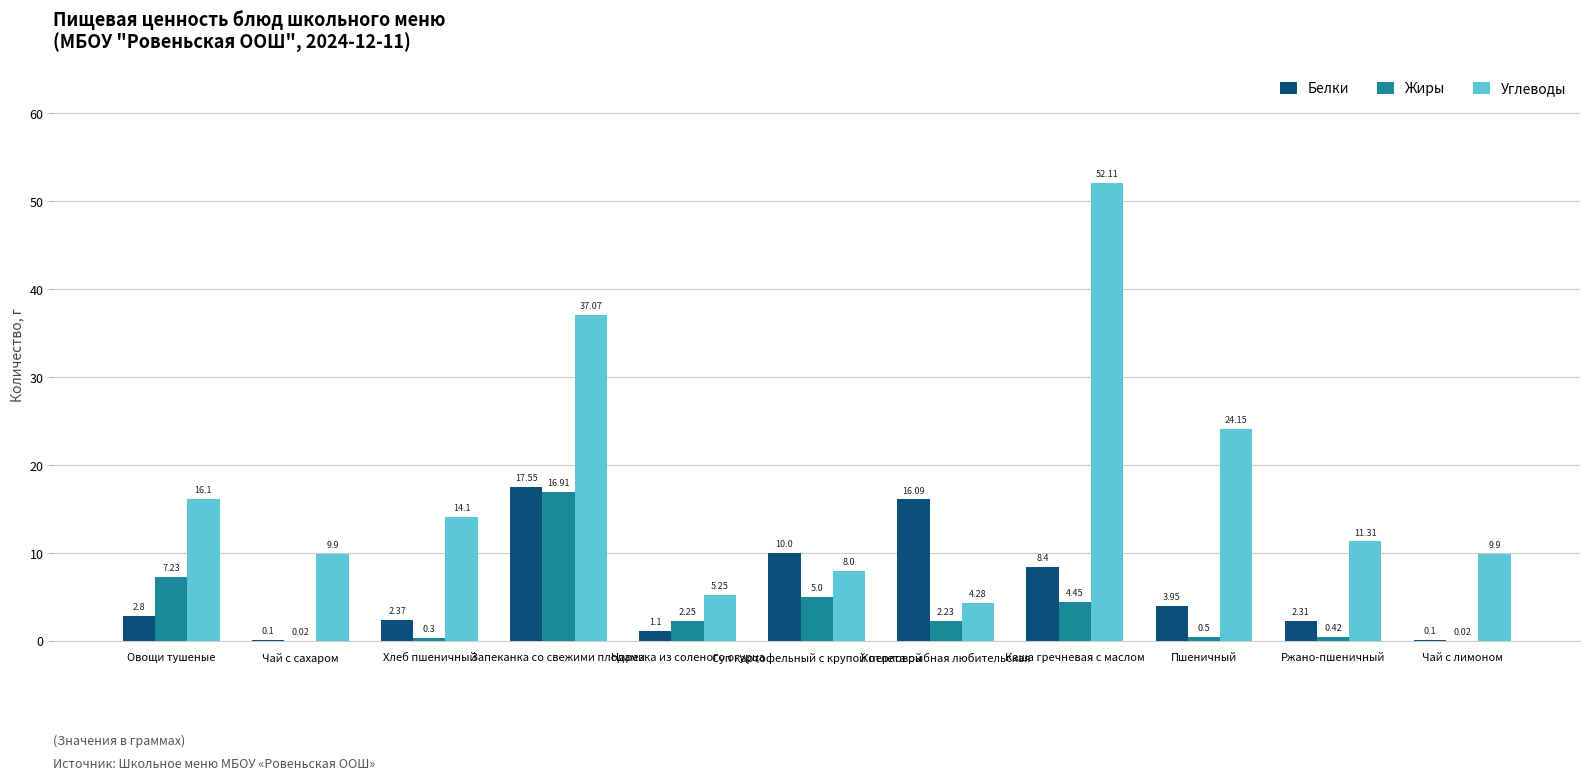

How many groups of bars are there?

11